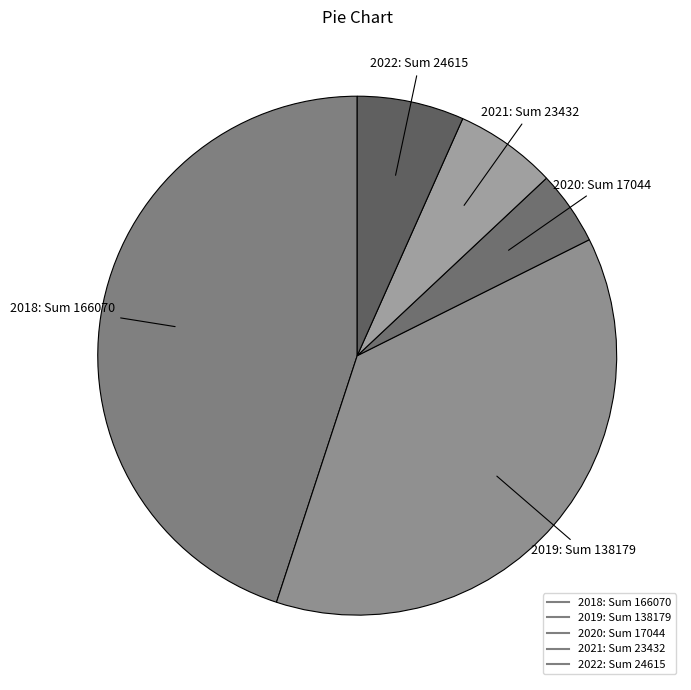

True or false: 2021 accounts for 20% of the total.

False